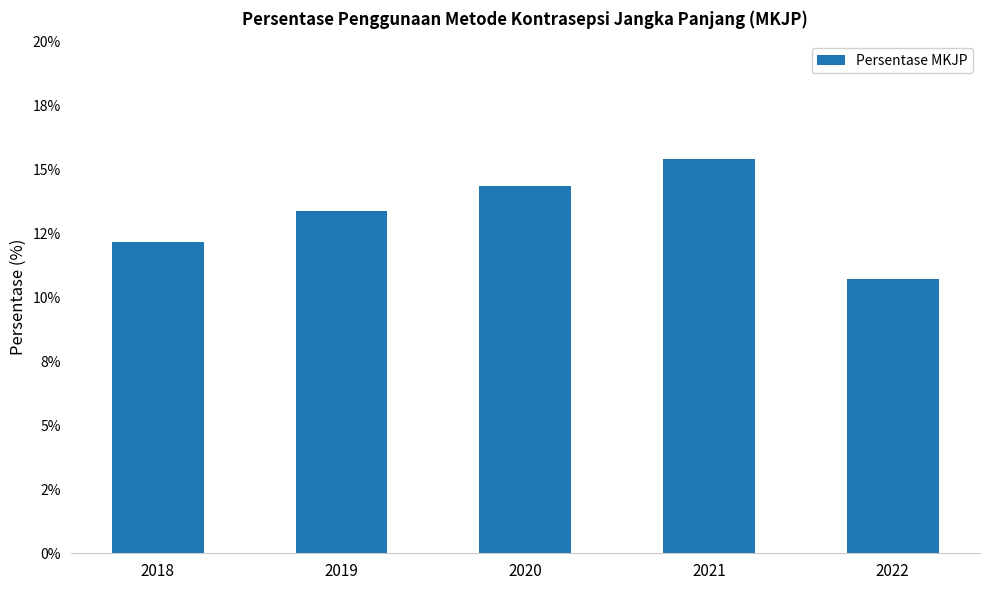

What is the value of the 1st bar from the left?

12.1